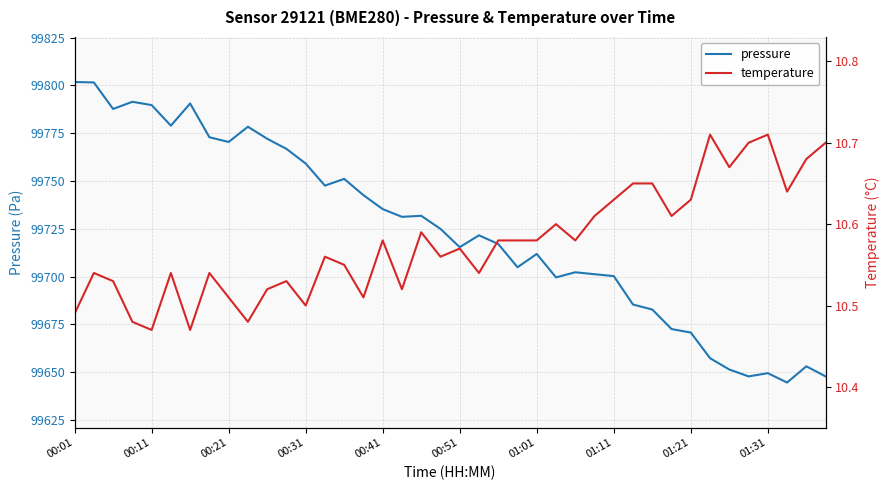

What is the sum of all temperature values?

423.1